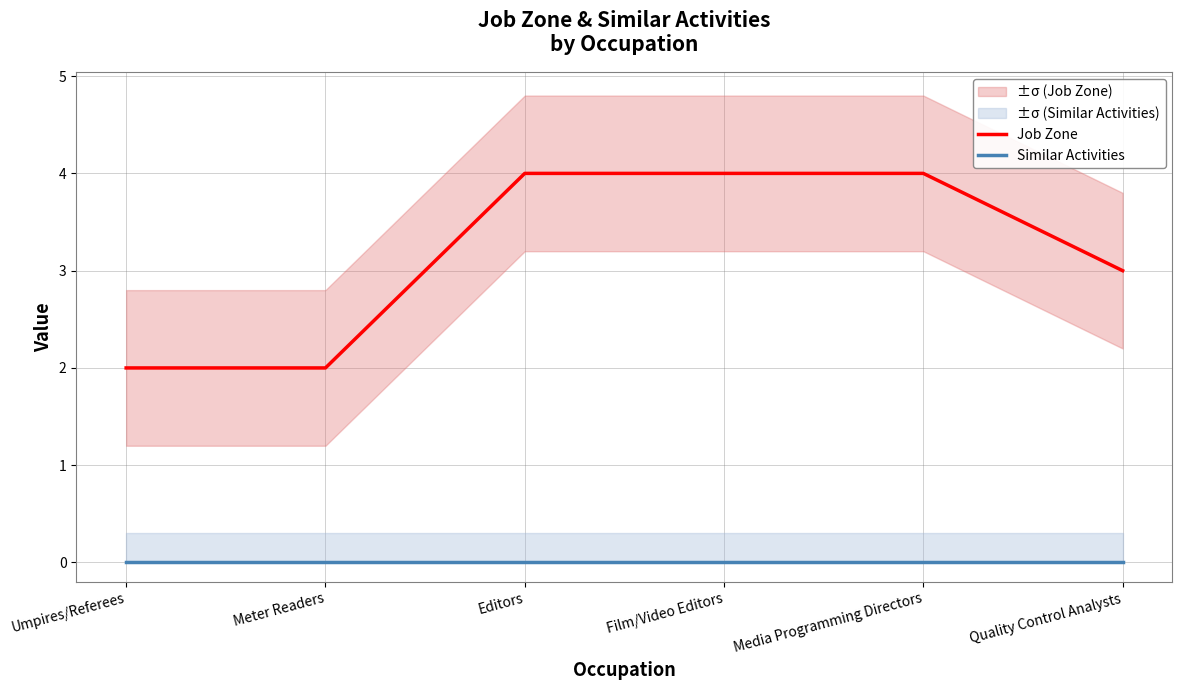

Is the value of Job Zone at Meter Readers greater than the value of Similar Activities at Meter Readers?

Yes